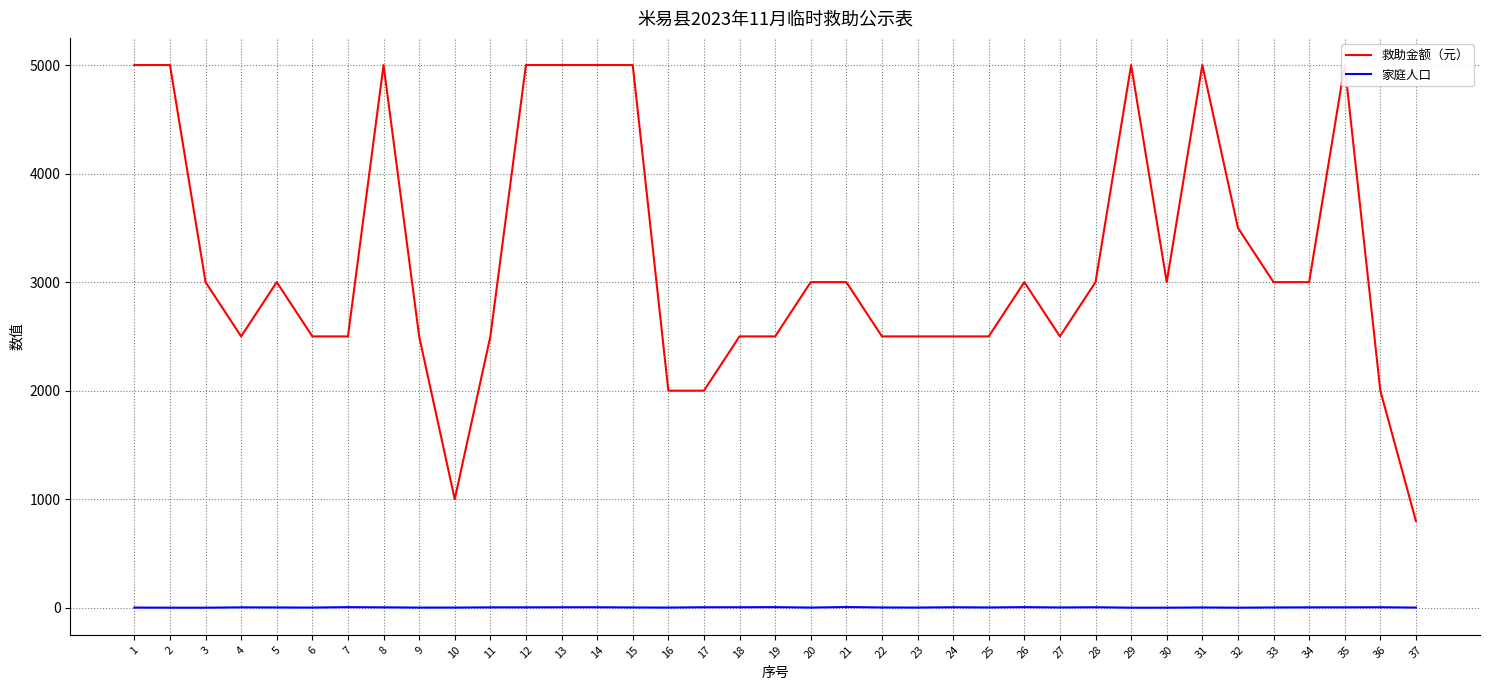

In 救助金额（元）, how many points are higher than both neighbors (excluding endpoints)?

6